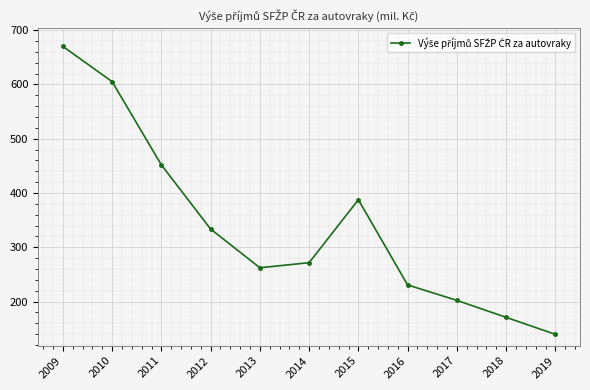

True or false: the data shows 301.5 at 2009.

False